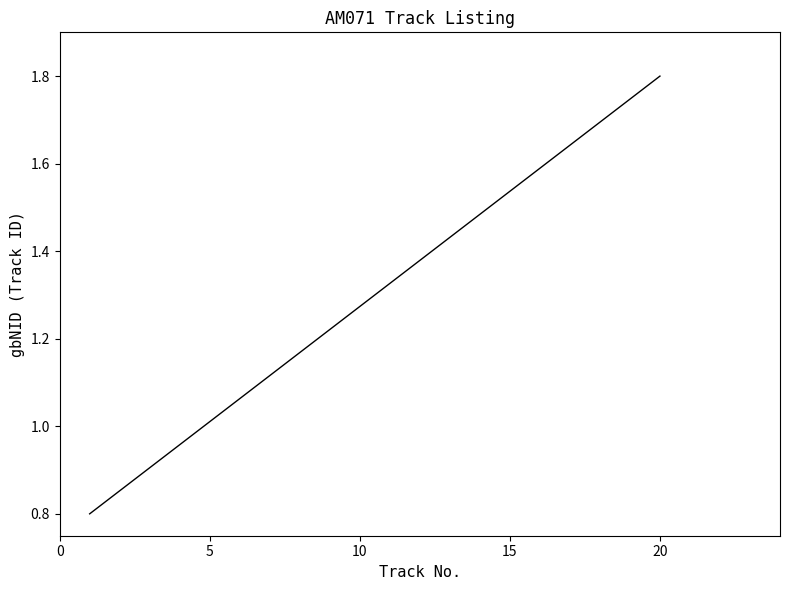

What is the minimum value shown in the chart?

0.8